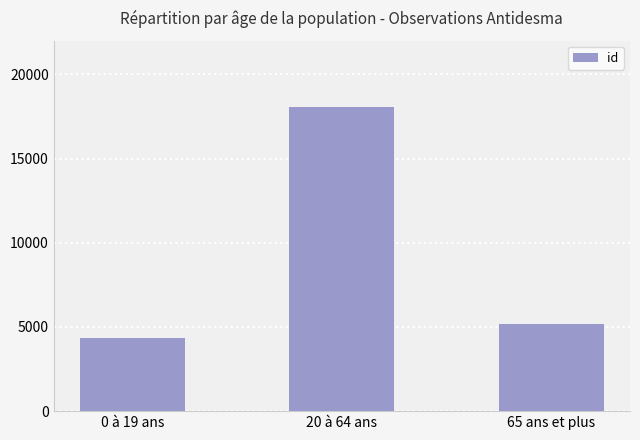

Reading right to left, extract all data points from this chart.

65 ans et plus=5175	20 à 64 ans=18039	0 à 19 ans=4372